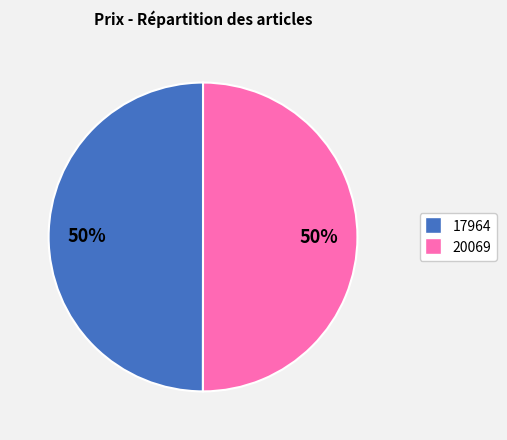

To the nearest percent, what is the average slice percentage?

50%